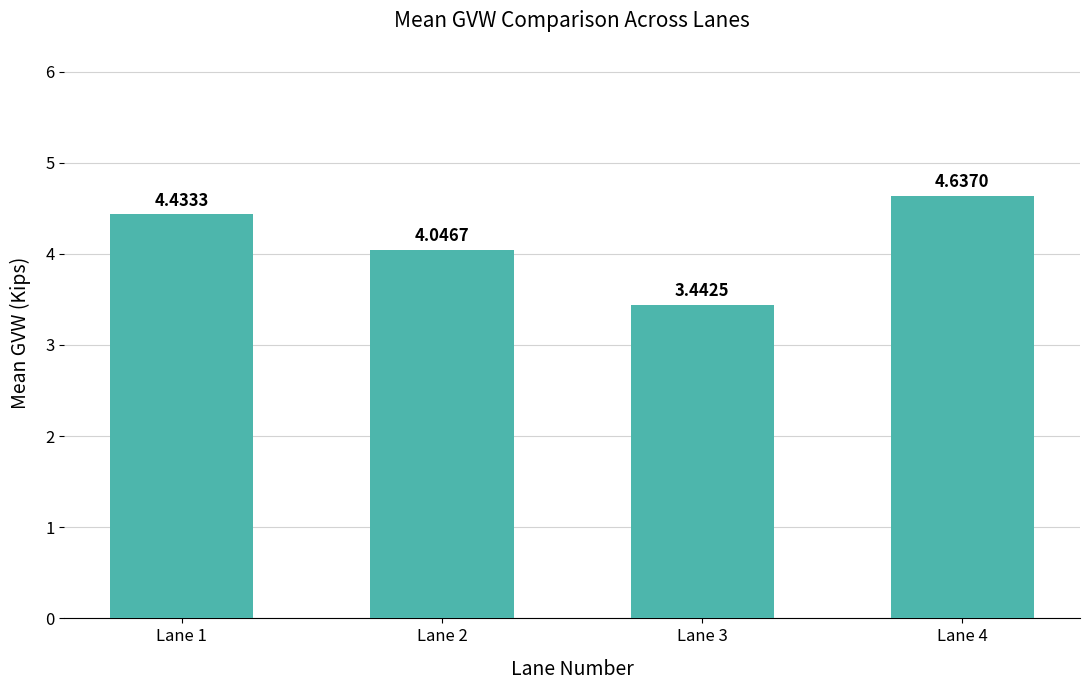

What is the difference between the maximum and minimum values?

1.2